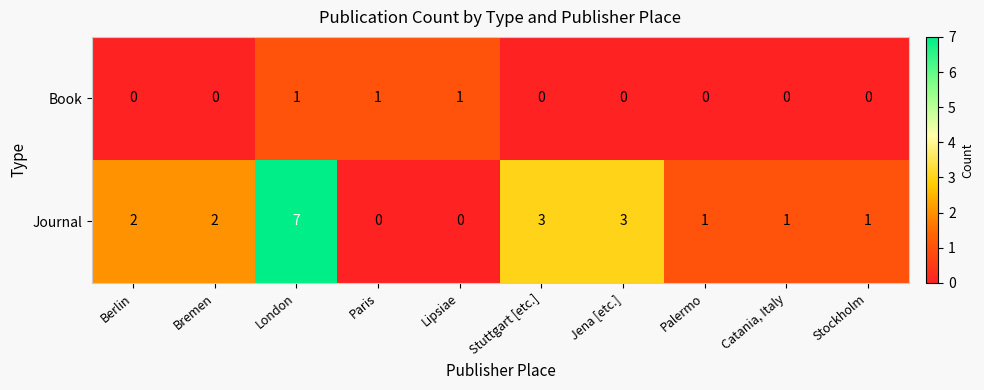

List the series in order of their peak value, lowest first.

Book, Journal